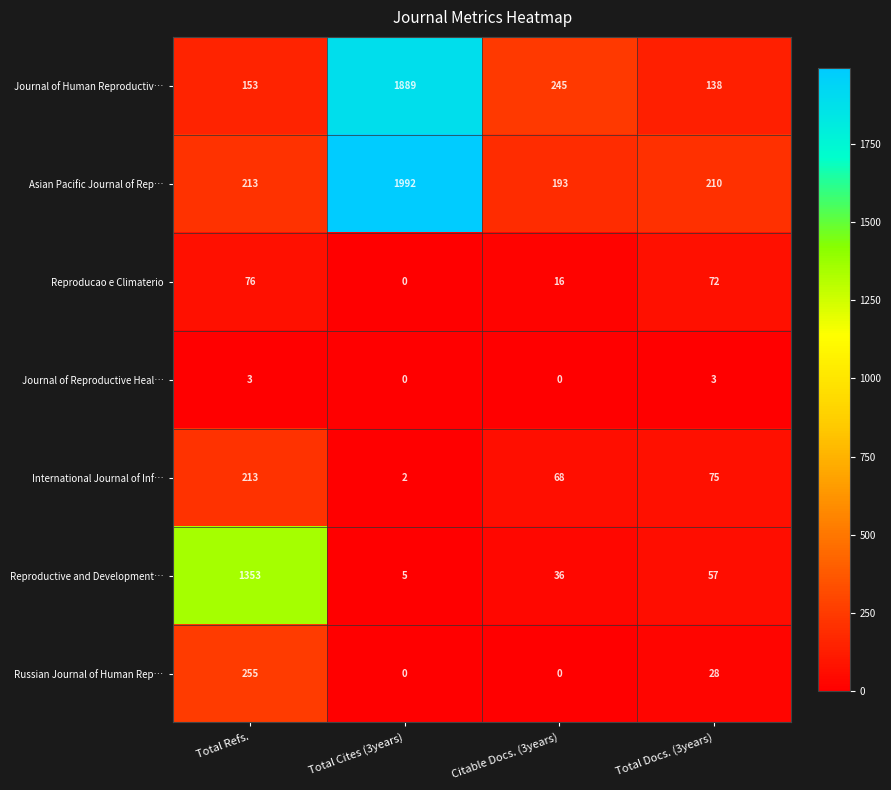

Rank the categories by International Journal of Inf… value from highest to lowest.

Total Refs., Total Docs. (3years), Citable Docs. (3years), Total Cites (3years)